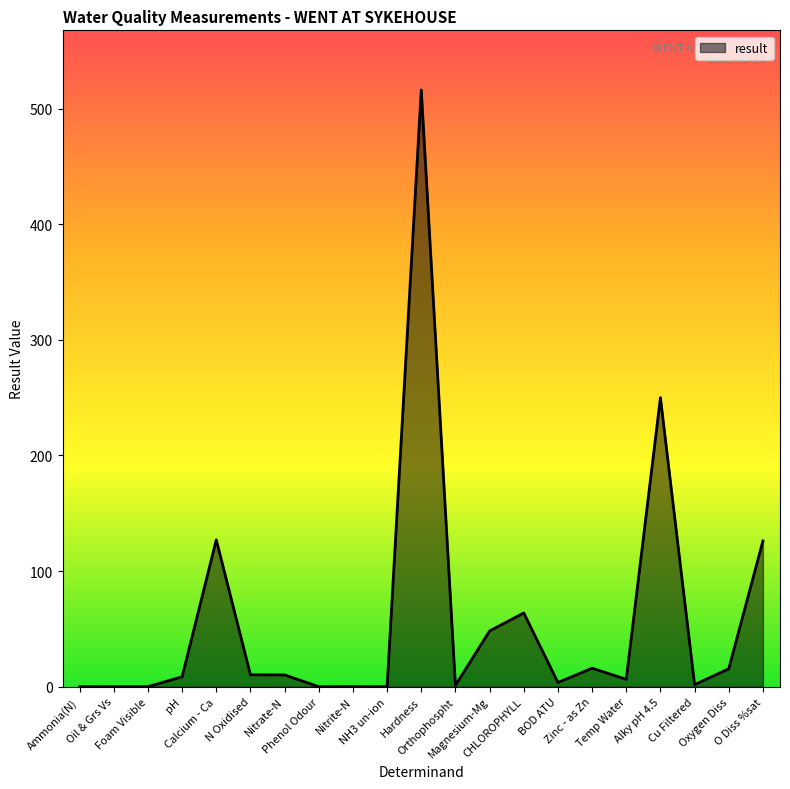

What is the sum of the values at Calcium - Ca and Oil & Grs Vs?

127.0